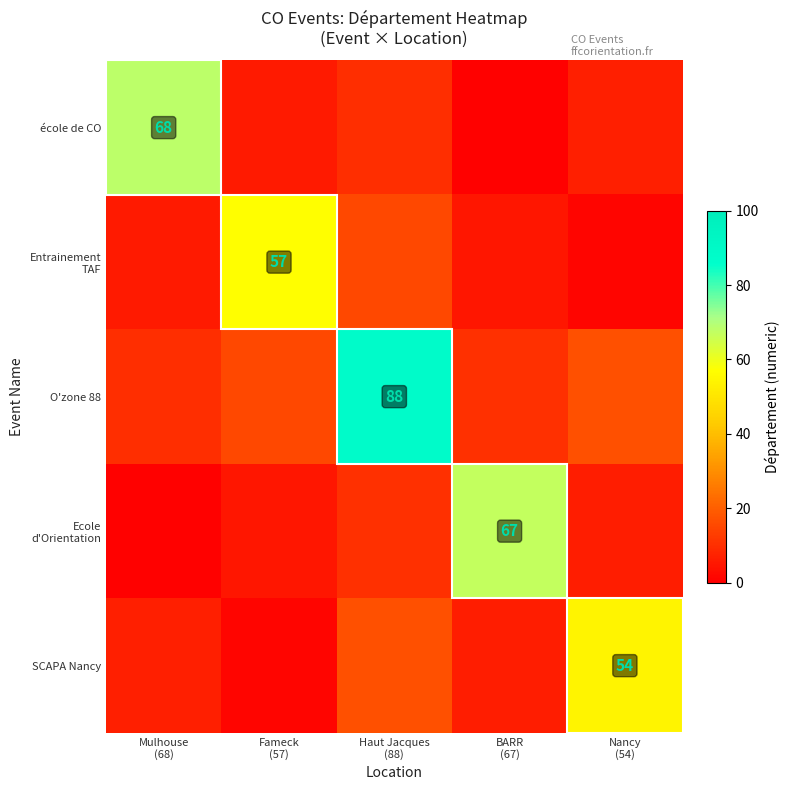

What is the difference between the highest and lowest values at Haut Jacques
(88)?

78.0